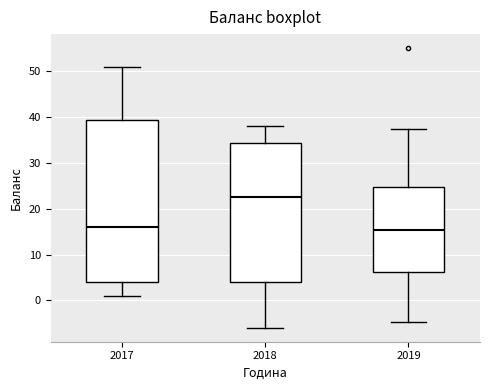

Where is the lower edge of the box at x = 2018 on the y-axis? The values are not printed on the chart, so give them approximately, as read against the axis.

4